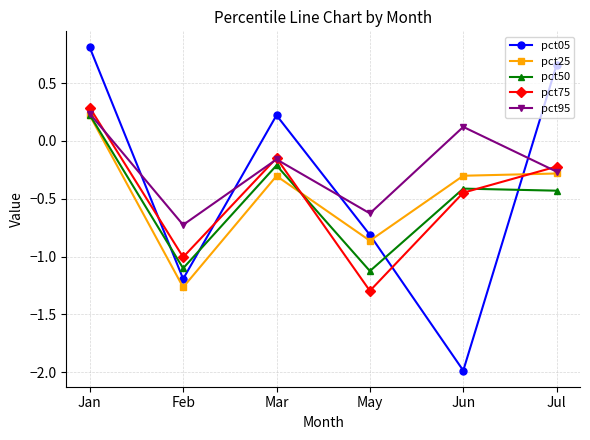

Which series changed the most between Jan and Jul?

pct50